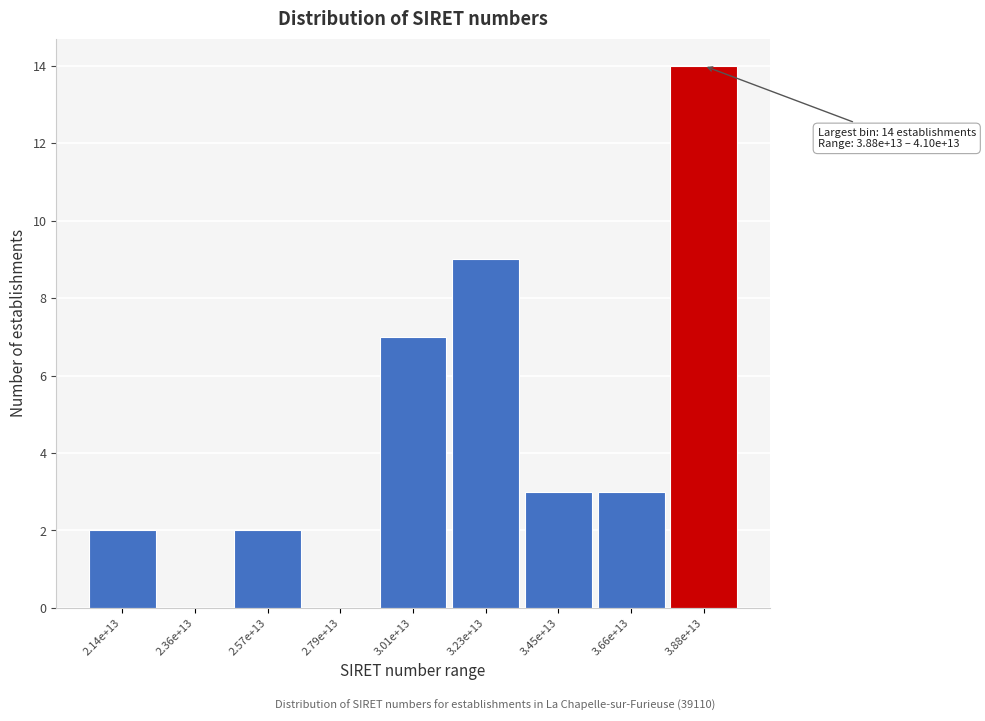

Reading left to right, extract all data points from this chart.

2.14e+13=2	2.36e+13=0	2.57e+13=2	2.79e+13=0	3.01e+13=7	3.23e+13=9	3.45e+13=3	3.66e+13=3	3.88e+13=14